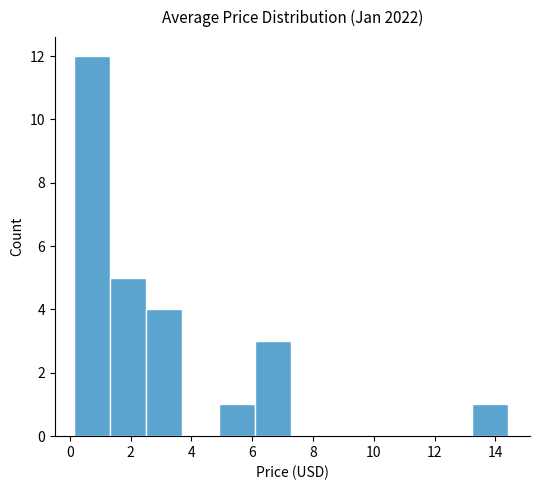

Over which range of the x-axis is the bar tallest?

0.2 to 1.4